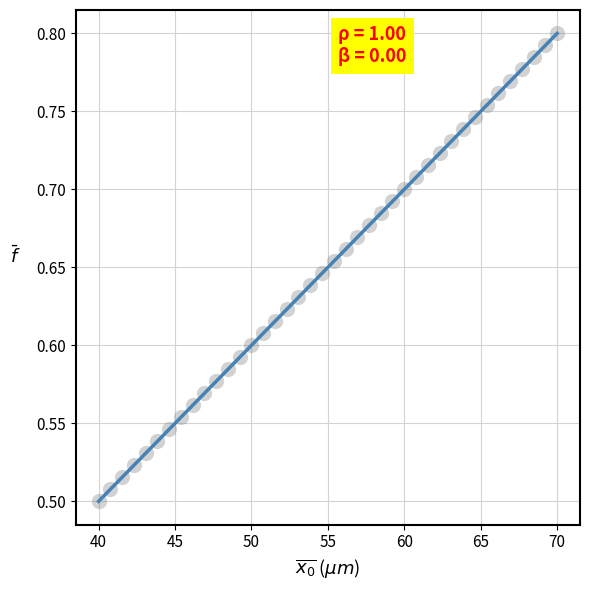

What is the range of Y values (max minus min)?

0.3